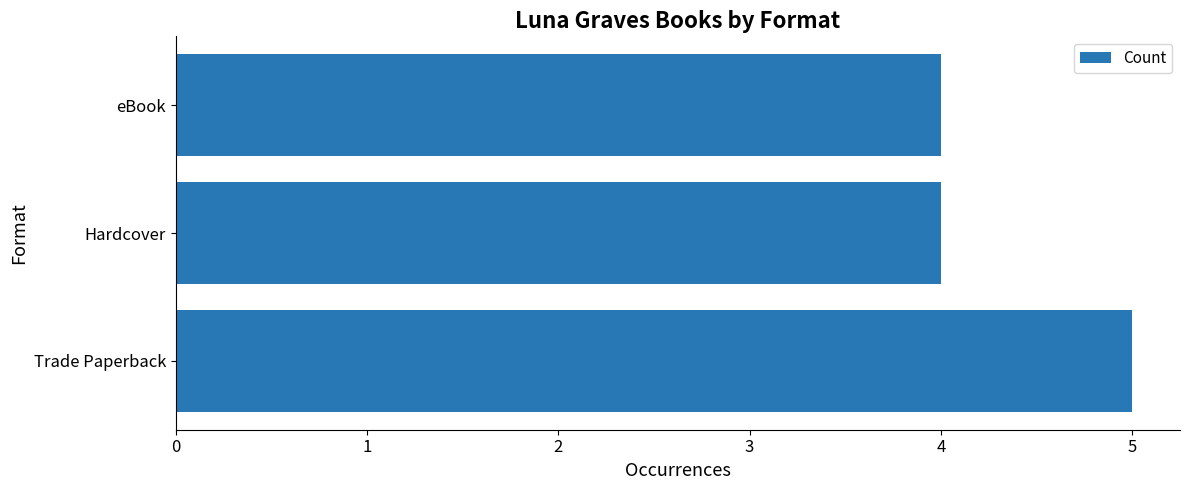

Are the bars grouped side by side (vs. stacked)?

No